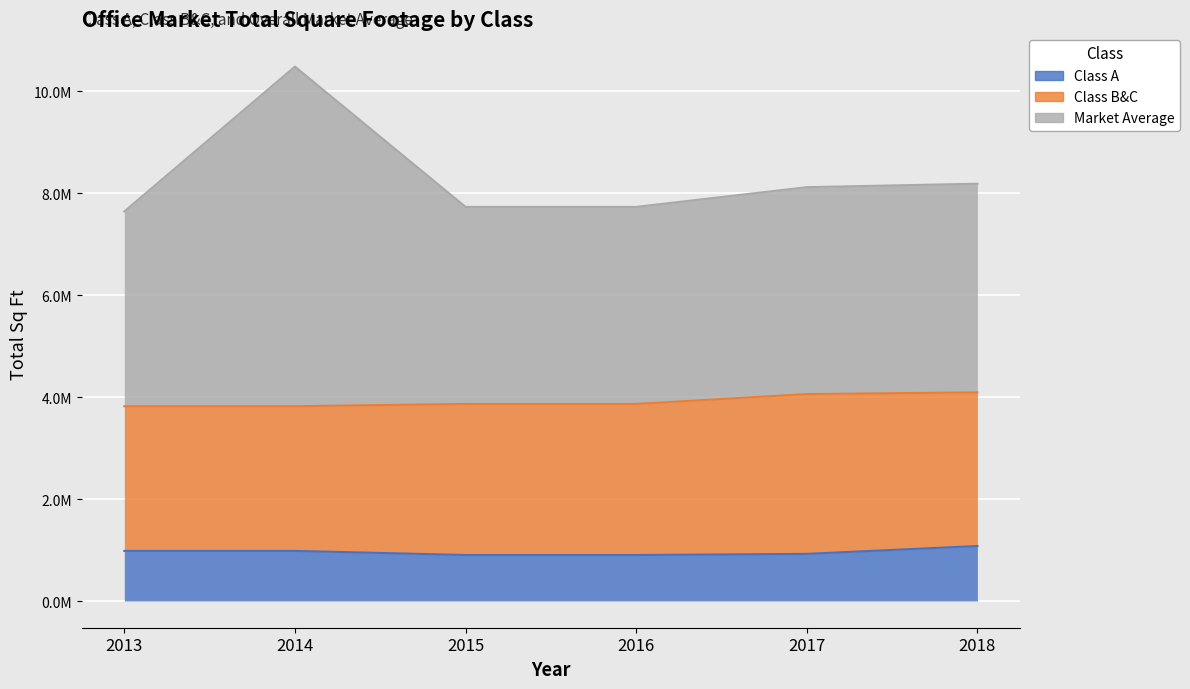

Is it true that Market Average equals 4562717 at 2018?

False